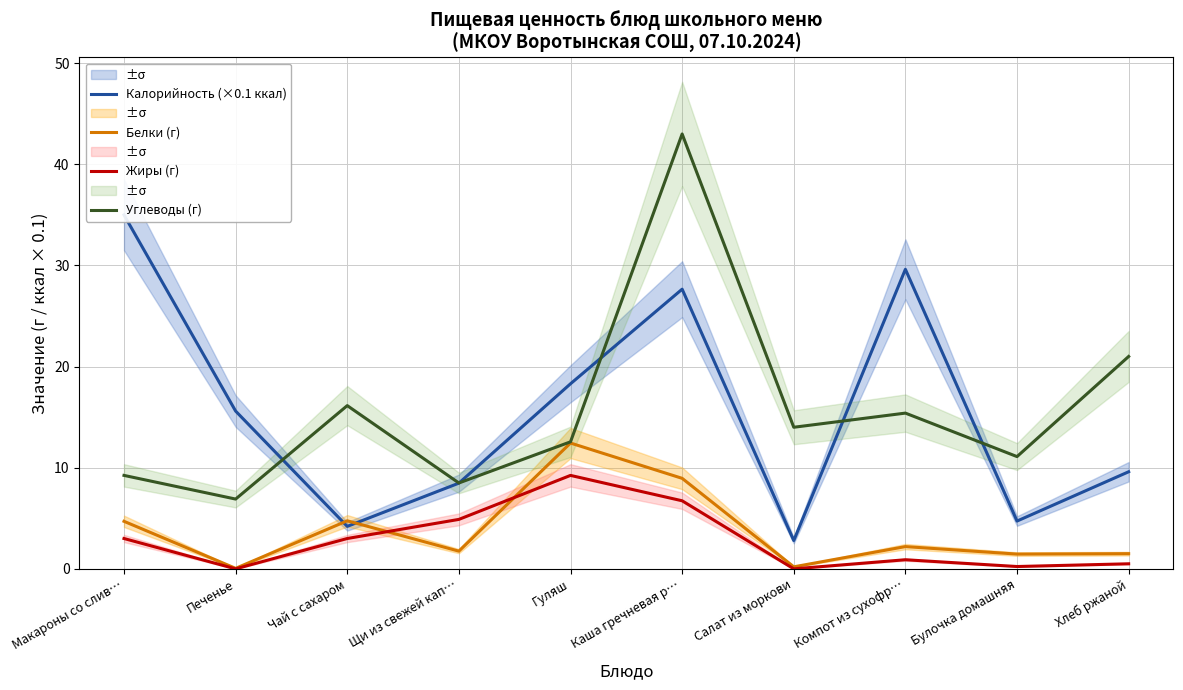

At which category does Калорийность (×0.1 ккал) reach its first local valley?

Чай с сахаром